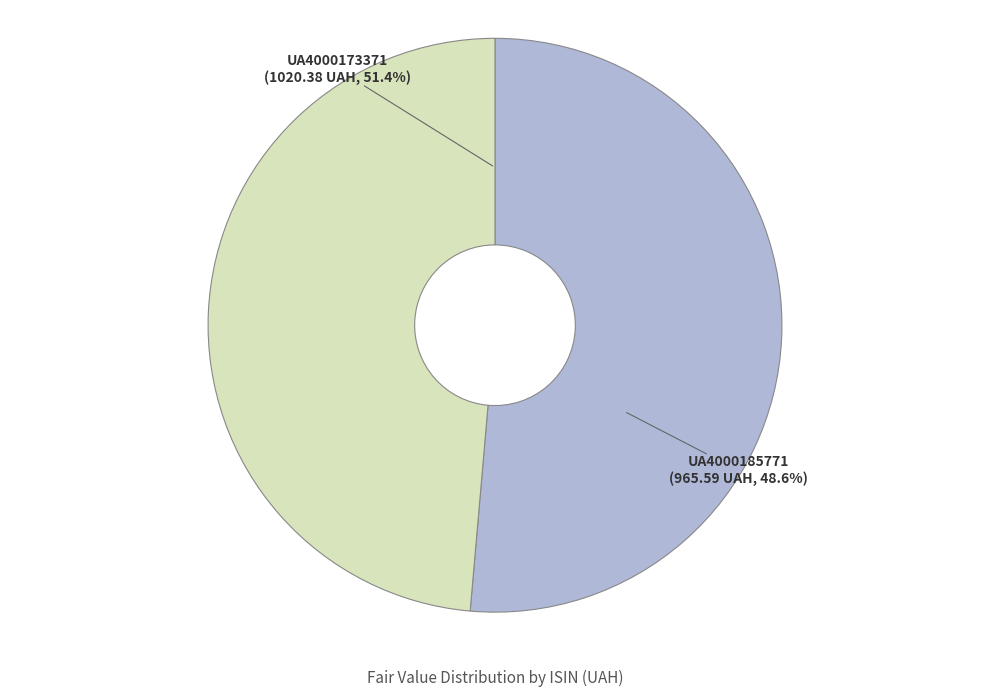

What is the smallest slice in the pie chart?

UA4000185771